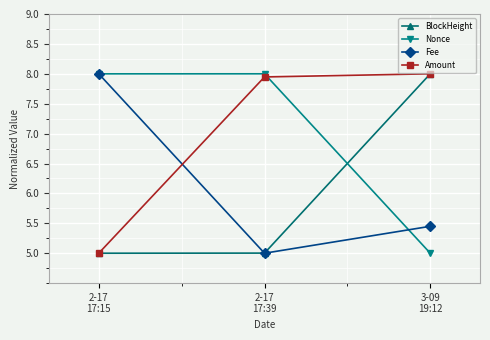

What is the highest value of the Nonce series?

8.0